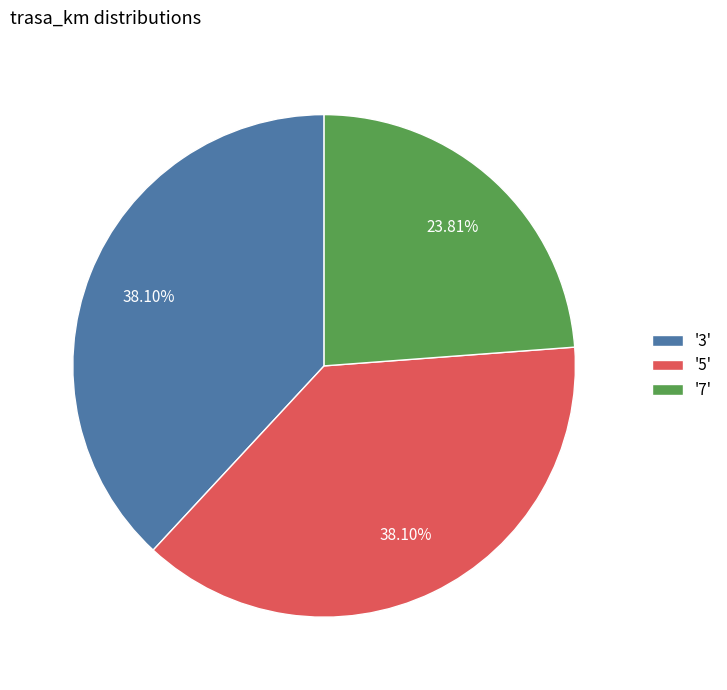

How many slices are in this pie chart?

3